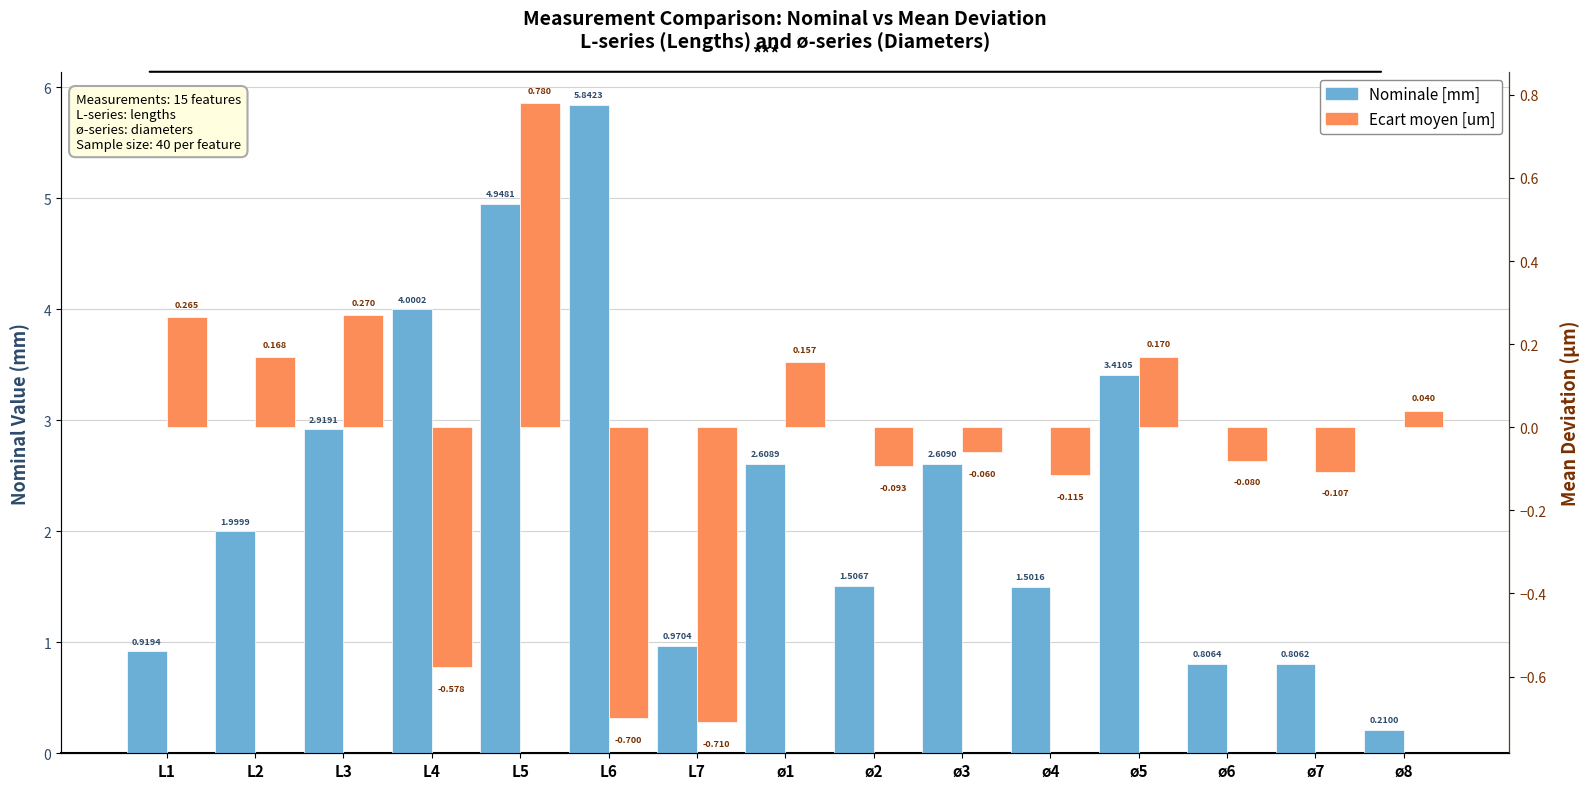

What is the difference between the maximum and minimum values in the Nominale [mm] series?

5.6